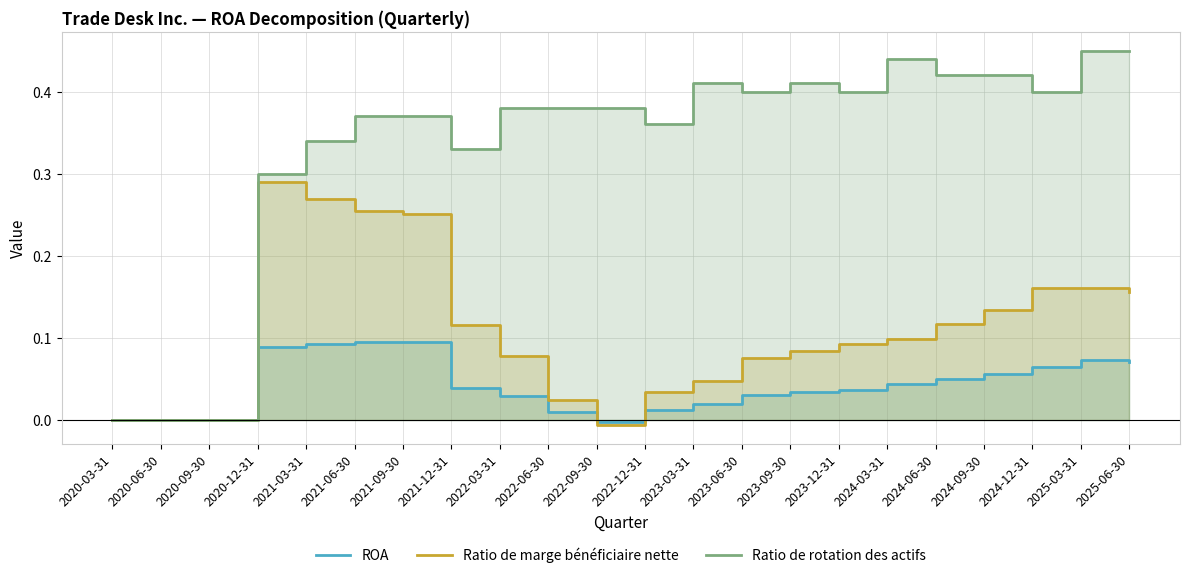

Reading left to right, extract all data points from this chart.

ROA: 2020-03-31=0.0	2020-06-30=0.0	2020-09-30=0.0	2020-12-31=0.1	2021-03-31=0.1	2021-06-30=0.1	2021-09-30=0.1	2021-12-31=0.0	2022-03-31=0.0	2022-06-30=0.0	2022-09-30=-0.0	2022-12-31=0.0	2023-03-31=0.0	2023-06-30=0.0	2023-09-30=0.0	2023-12-31=0.0	2024-03-31=0.0	2024-06-30=0.0	2024-09-30=0.1	2024-12-31=0.1	2025-03-31=0.1	2025-06-30=0.1
Ratio de marge bénéficiaire nette: 2020-03-31=0.0	2020-06-30=0.0	2020-09-30=0.0	2020-12-31=0.3	2021-03-31=0.3	2021-06-30=0.3	2021-09-30=0.3	2021-12-31=0.1	2022-03-31=0.1	2022-06-30=0.0	2022-09-30=-0.0	2022-12-31=0.0	2023-03-31=0.0	2023-06-30=0.1	2023-09-30=0.1	2023-12-31=0.1	2024-03-31=0.1	2024-06-30=0.1	2024-09-30=0.1	2024-12-31=0.2	2025-03-31=0.2	2025-06-30=0.2
Ratio de rotation des actifs: 2020-03-31=0.0	2020-06-30=0.0	2020-09-30=0.0	2020-12-31=0.3	2021-03-31=0.3	2021-06-30=0.4	2021-09-30=0.4	2021-12-31=0.3	2022-03-31=0.4	2022-06-30=0.4	2022-09-30=0.4	2022-12-31=0.4	2023-03-31=0.4	2023-06-30=0.4	2023-09-30=0.4	2023-12-31=0.4	2024-03-31=0.4	2024-06-30=0.4	2024-09-30=0.4	2024-12-31=0.4	2025-03-31=0.5	2025-06-30=0.5